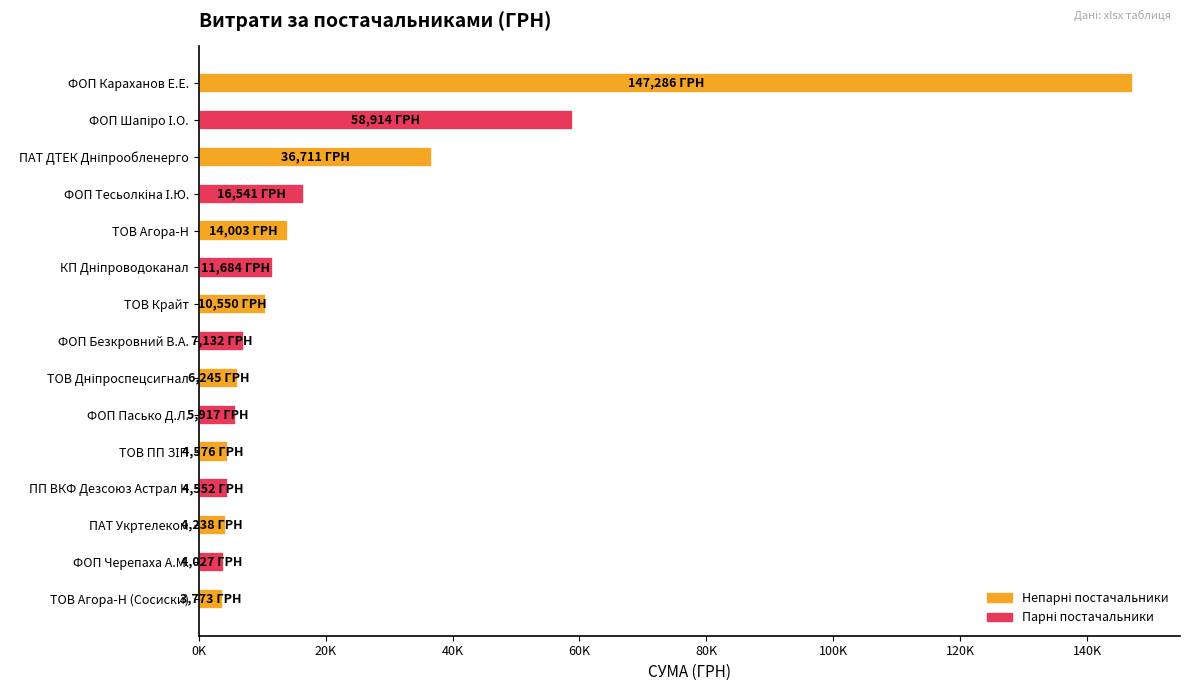

What is the sum of all values?

336149.1